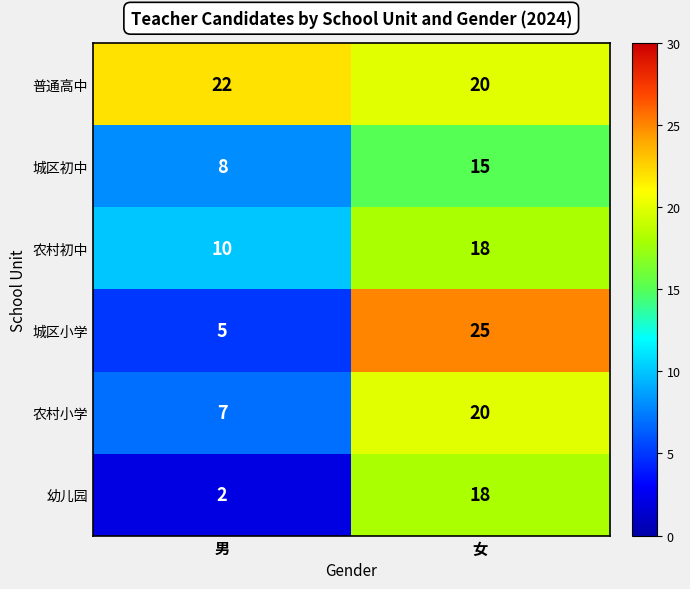

What is the difference between the 农村小学 values at 男 and 女?

13